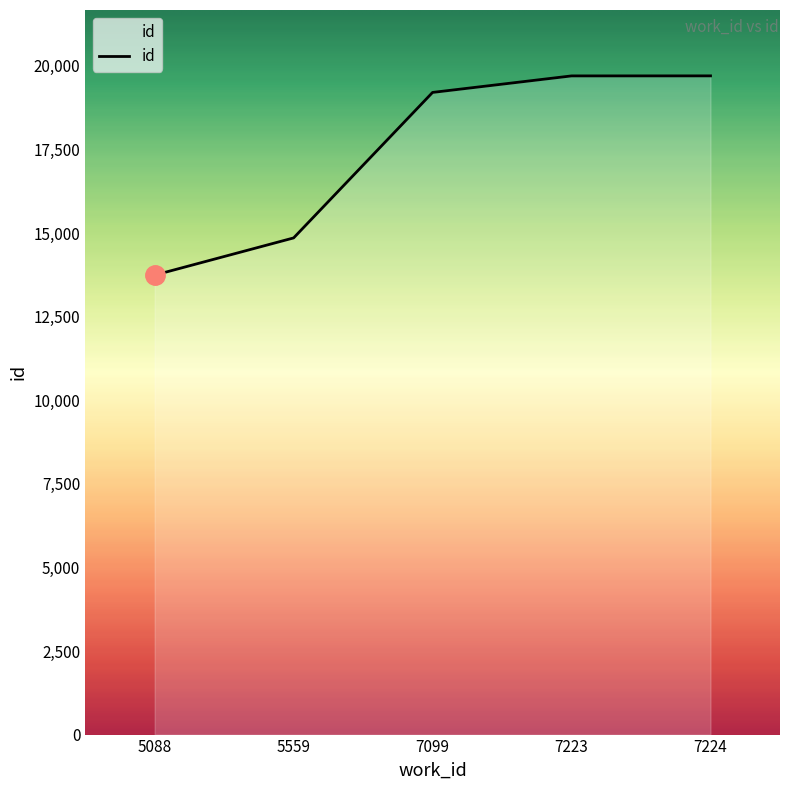

What is the smallest value displayed?

13740